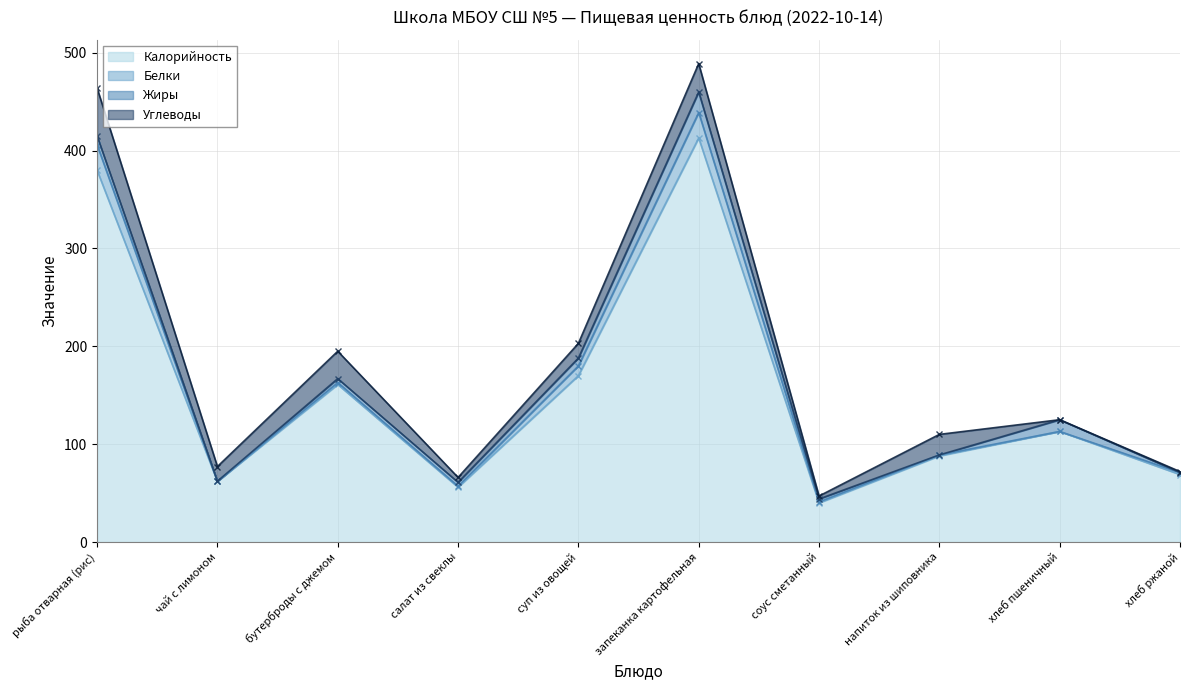

What are all the series names shown in the legend?

Калорийность, Белки, Жиры, Углеводы